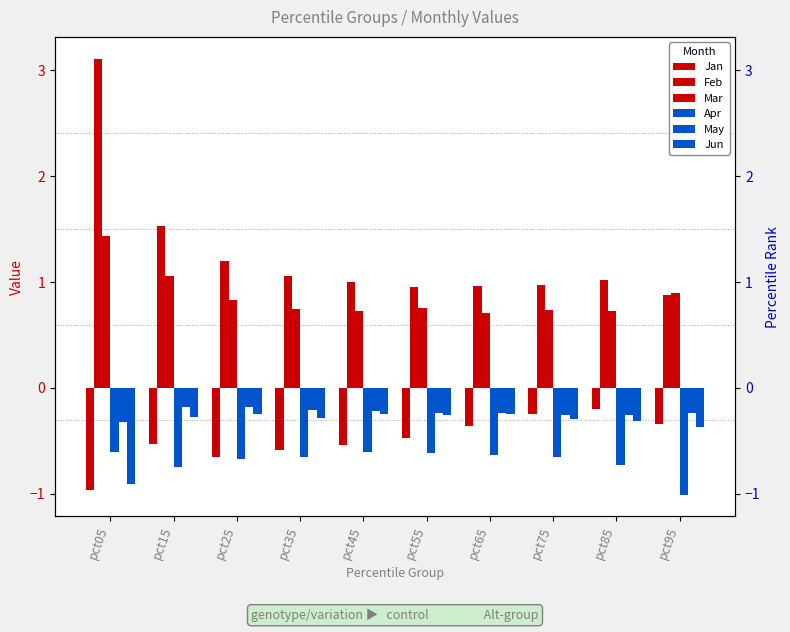

At which label does Feb reach its minimum?

pct95